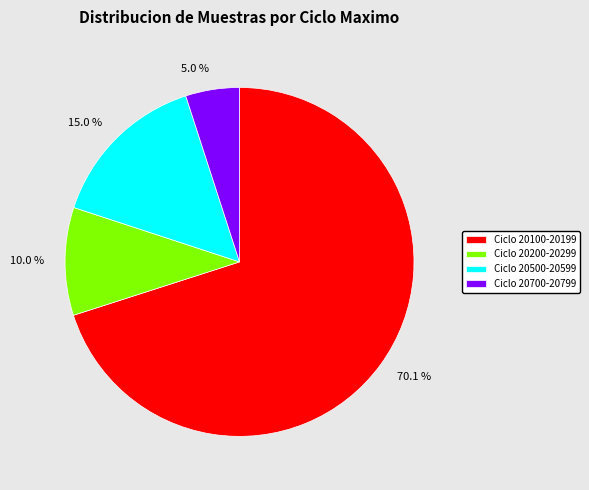

Does any single category account for the majority?

Yes